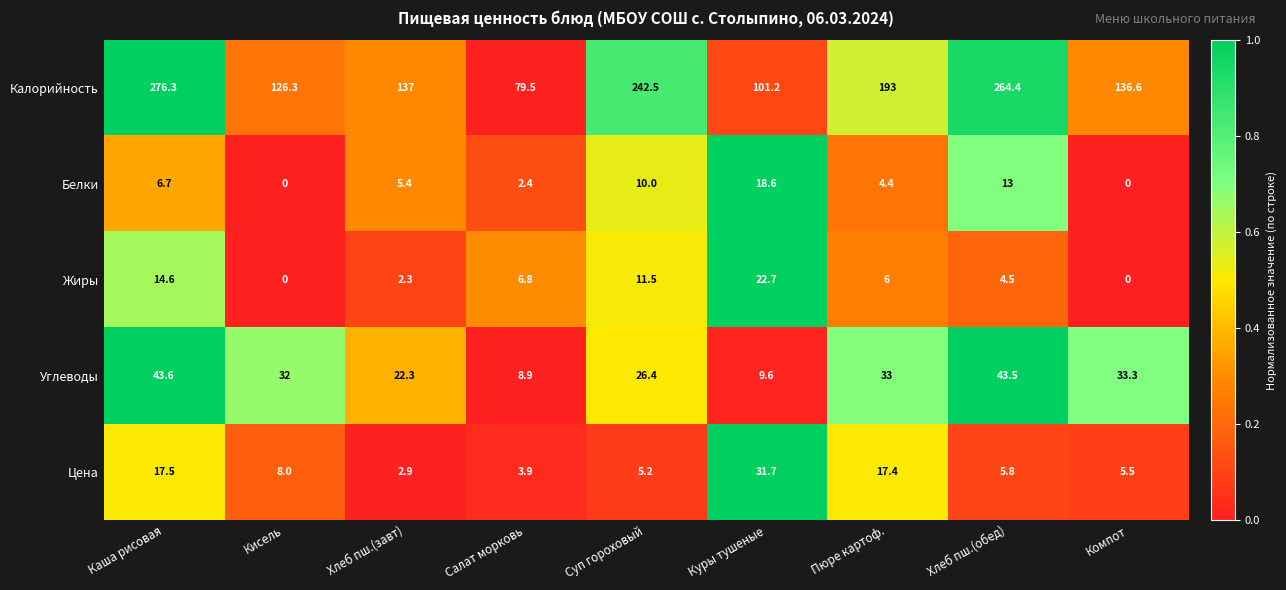

At which category is the sum across all series the highest?

Каша рисовая